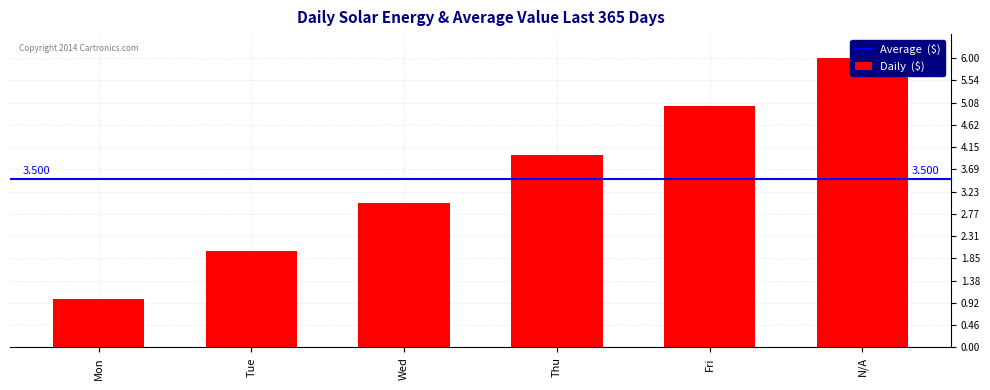

How many bars are there in total?

6